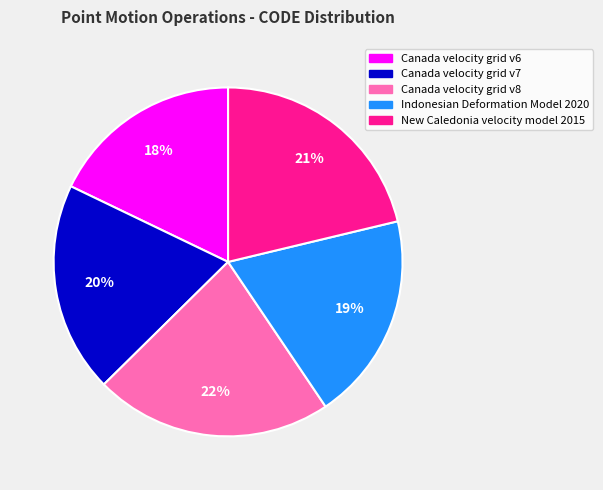

How many segments does this pie chart have?

5